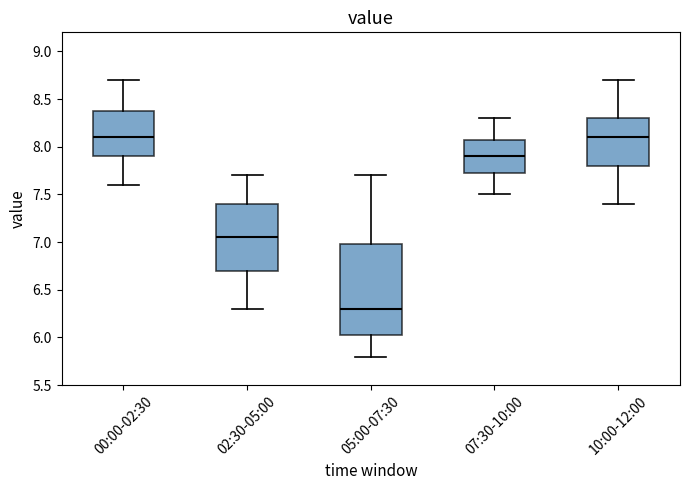

Which box is the tallest, from its lower edge to its upper edge?

05:00-07:30